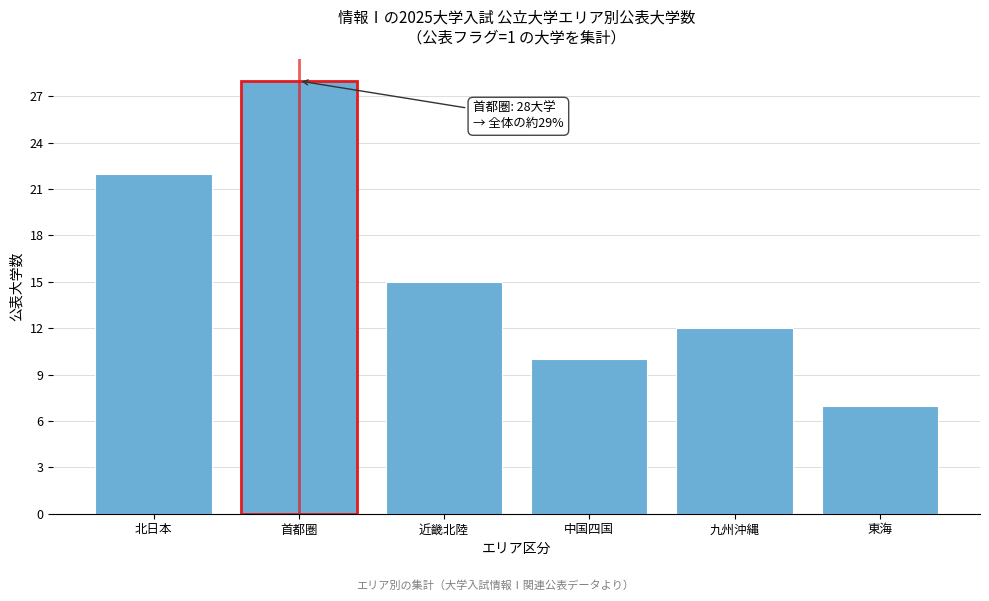

Reading left to right, what are all the values shown in this chart?

北日本=22	首都圏=28	近畿北陸=15	中国四国=10	九州沖縄=12	東海=7